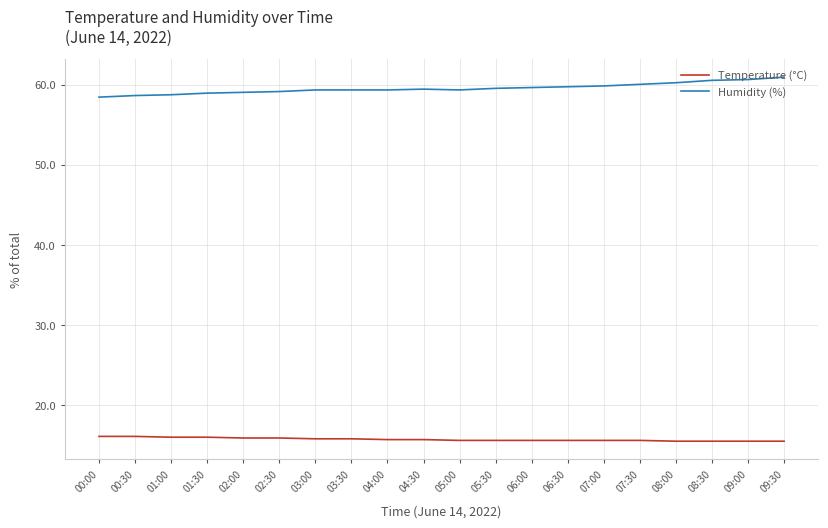

What is the approximate value of Temperature (°C) at 05:30?

15.6